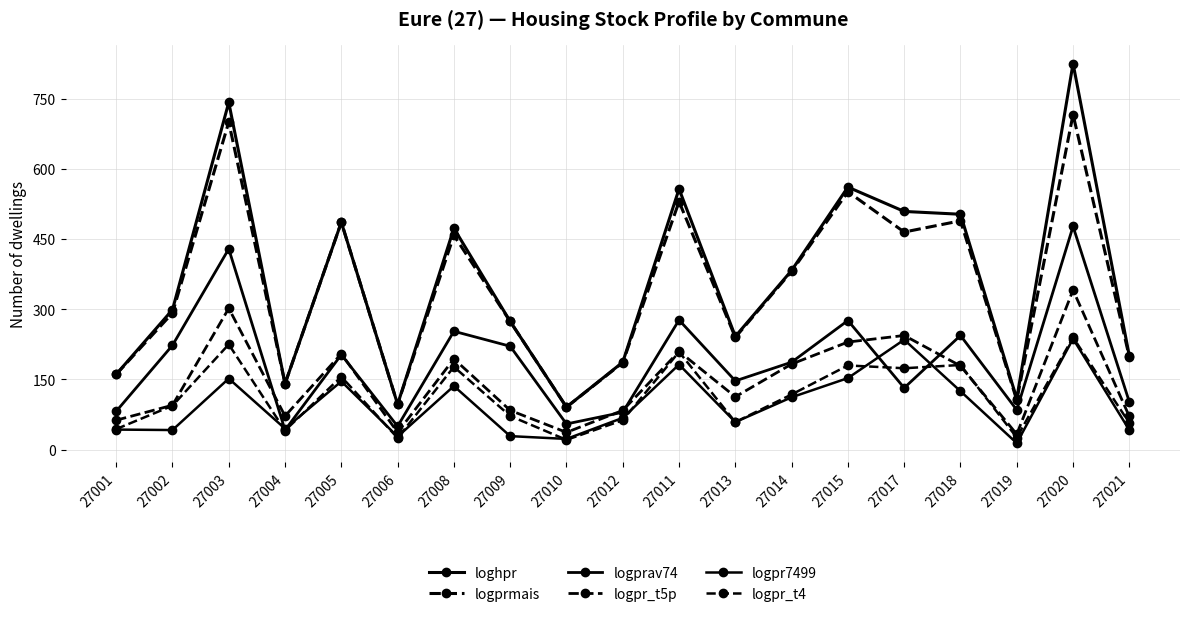

What is the value of the logpr_t5p point at the 9th from the left?

37